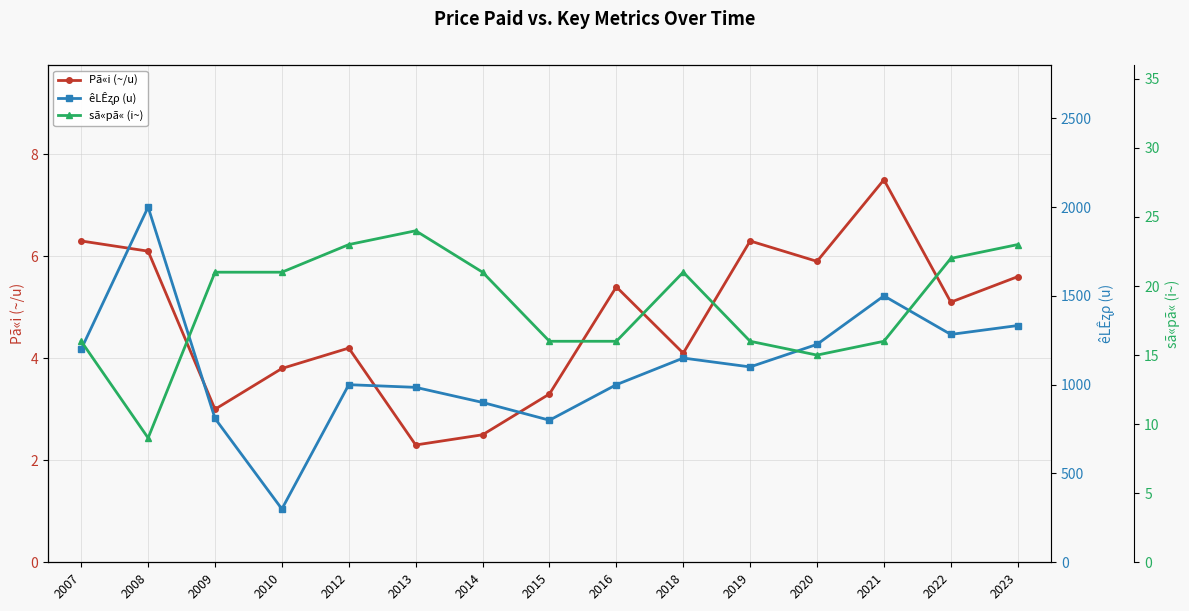

List the labels in order of sã«pã« (i~) value, largest first.

2013, 2012, 2023, 2022, 2009, 2010, 2014, 2018, 2007, 2015, 2016, 2019, 2021, 2020, 2008